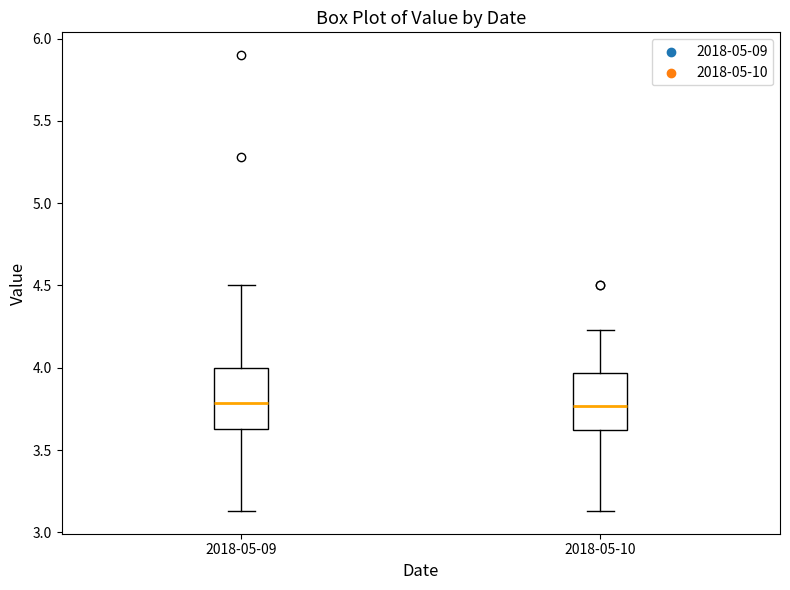

Where is the upper edge of the box for 2018-05-09 on the y-axis? The values are not printed on the chart, so give them approximately, as read against the axis.

4.00